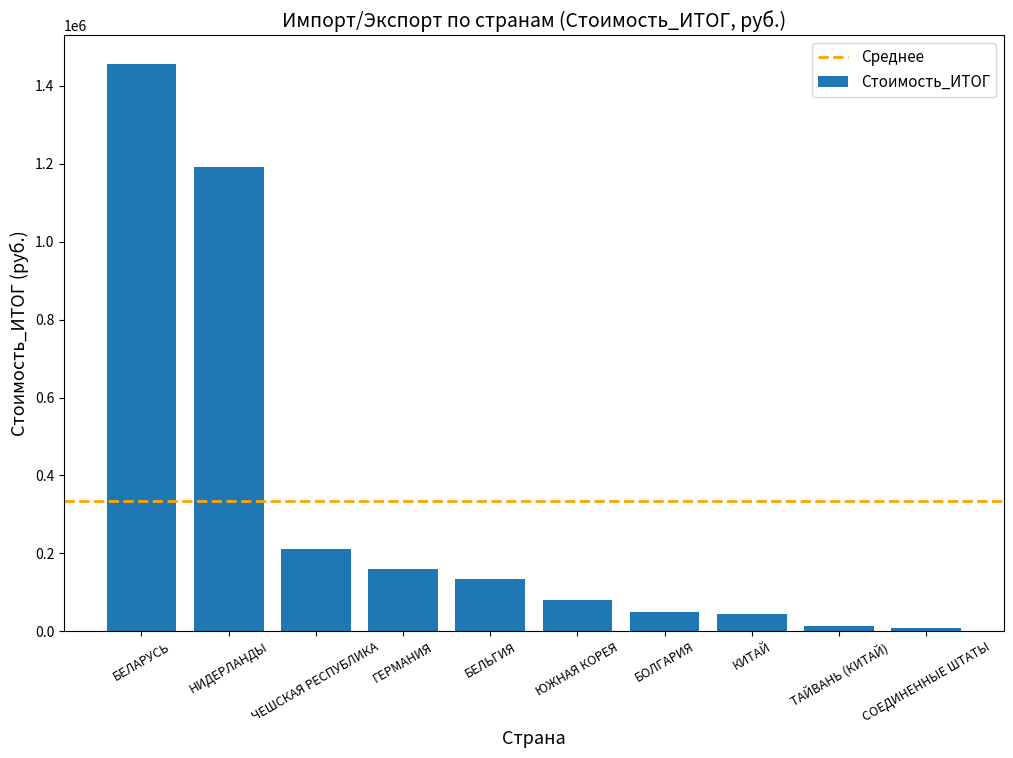

What value does the data have at БОЛГАРИЯ?

49324.1